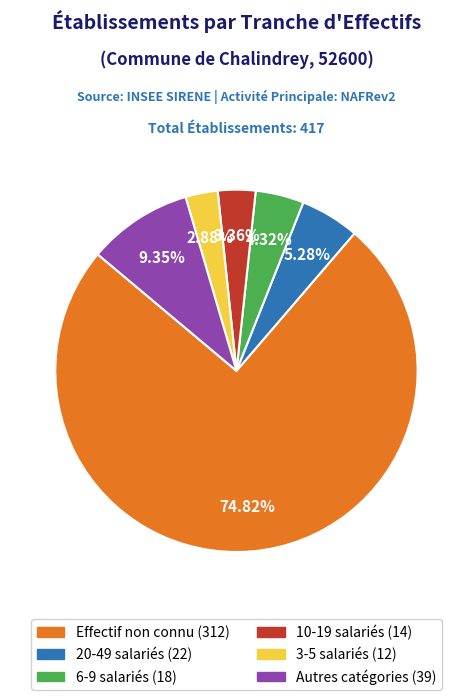

Is there a majority slice in this chart?

Yes